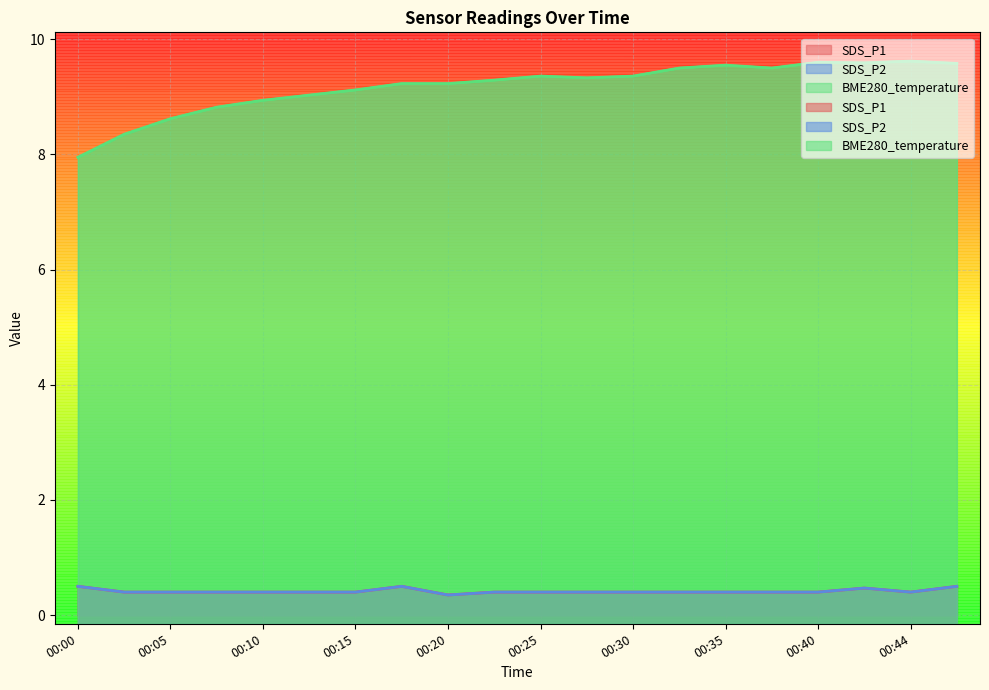

How many values in the BME280_temperature series are below 9?

5